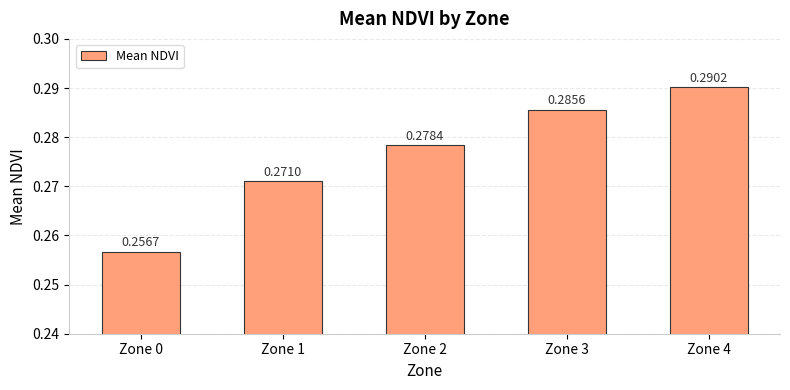

Which category has the highest value across all series?

Zone 4